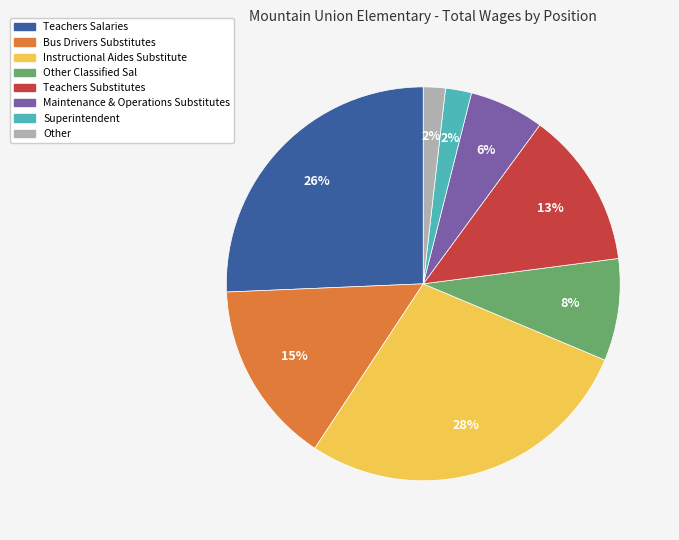

True or false: Teachers Salaries accounts for 40% of the total.

False